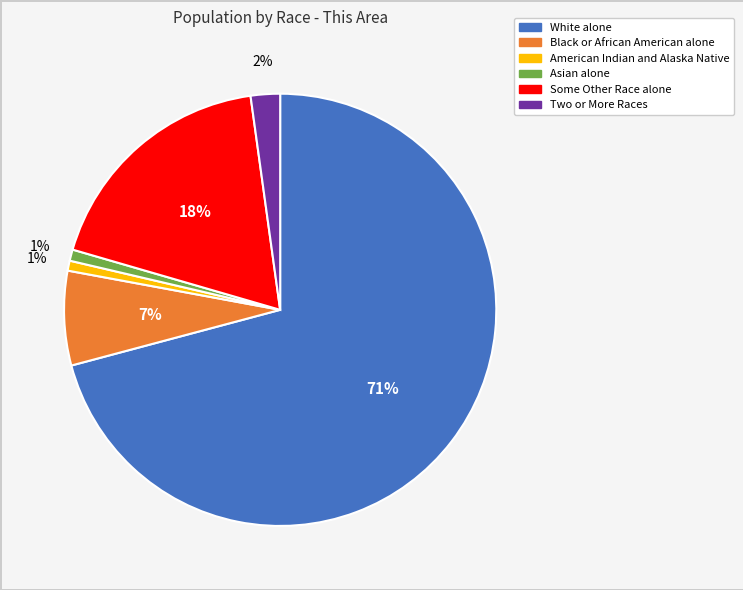

To the nearest percent, what portion does American Indian and Alaska Native represent?

1%